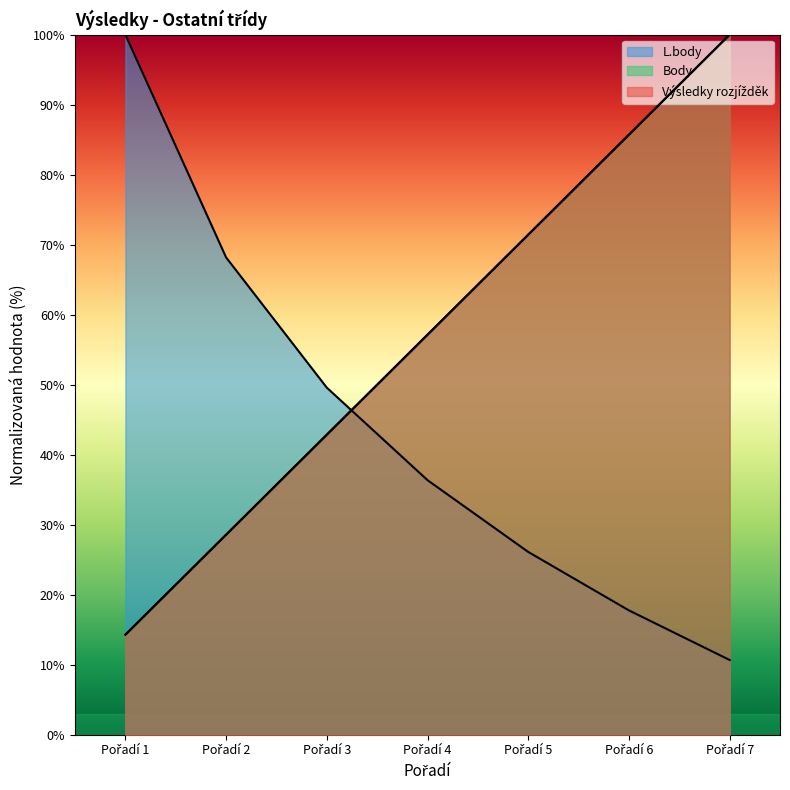

At Pořadí 5, list the series in order from smallest to largest.

L.body, Výsledky rozjížděk, Body